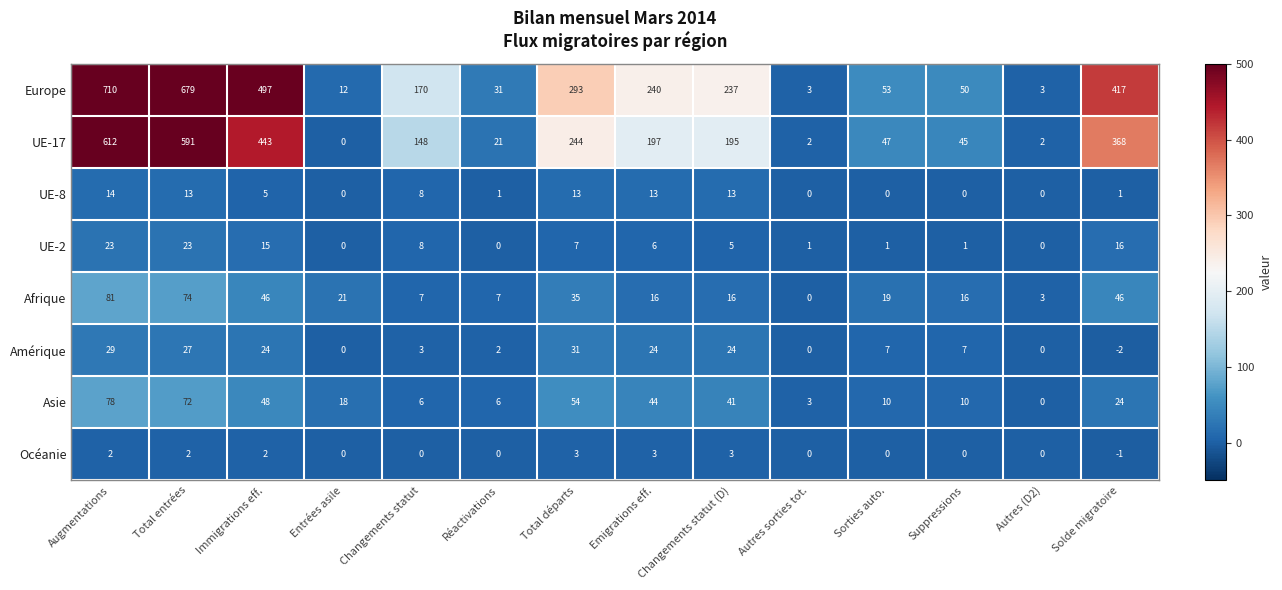

How many data points in UE-17 are less than 195?

7